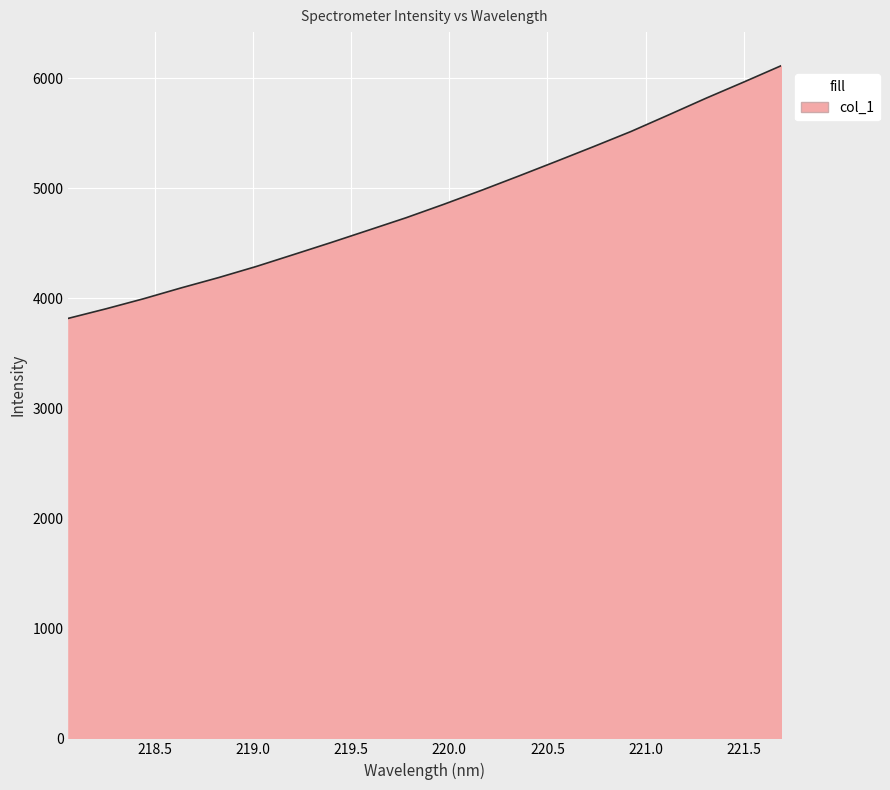

What is the smallest value displayed?

3817.7